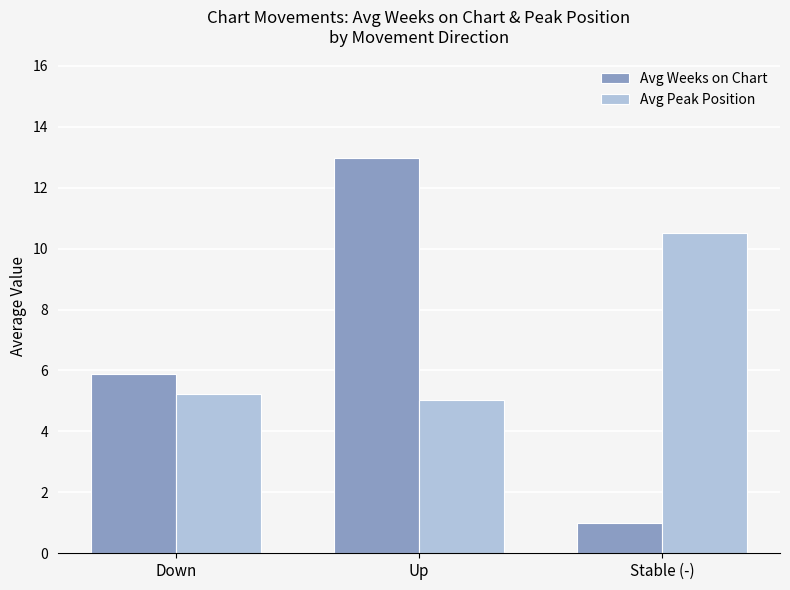

What is the label of the 3rd bar from the right?

Down